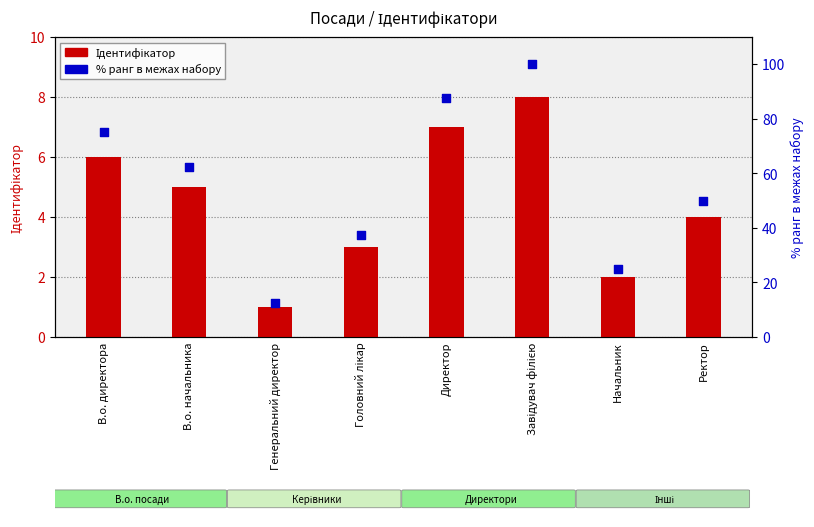

Which series has the largest total across all categories?

% ранг